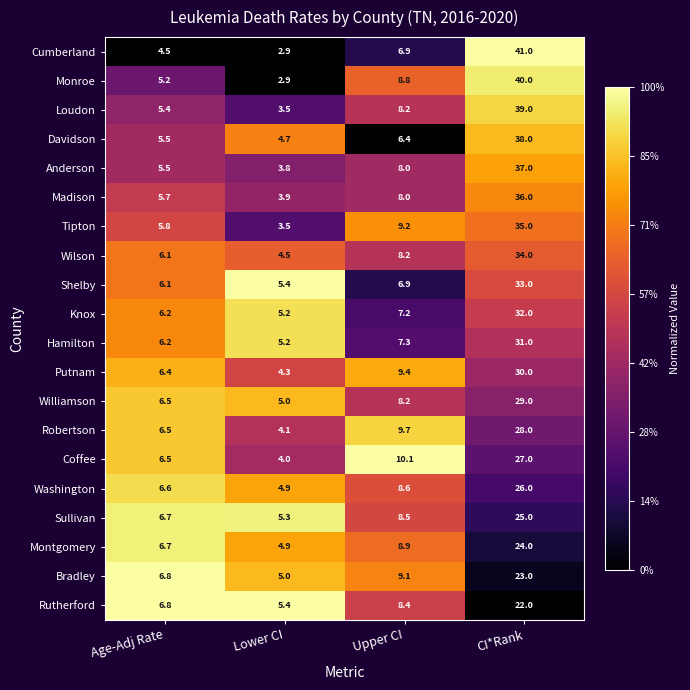

At which label is Loudon closest to 21?

Upper CI